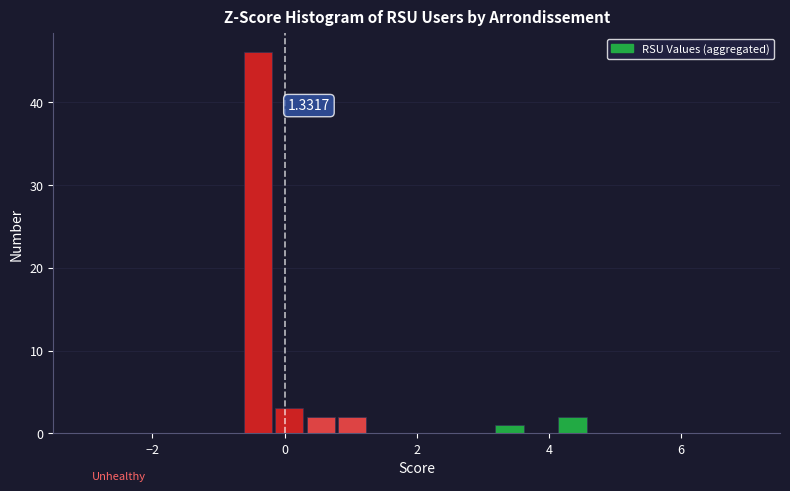

Read against the x-axis, roughly where is the centre of the tallest bar?

-0.4